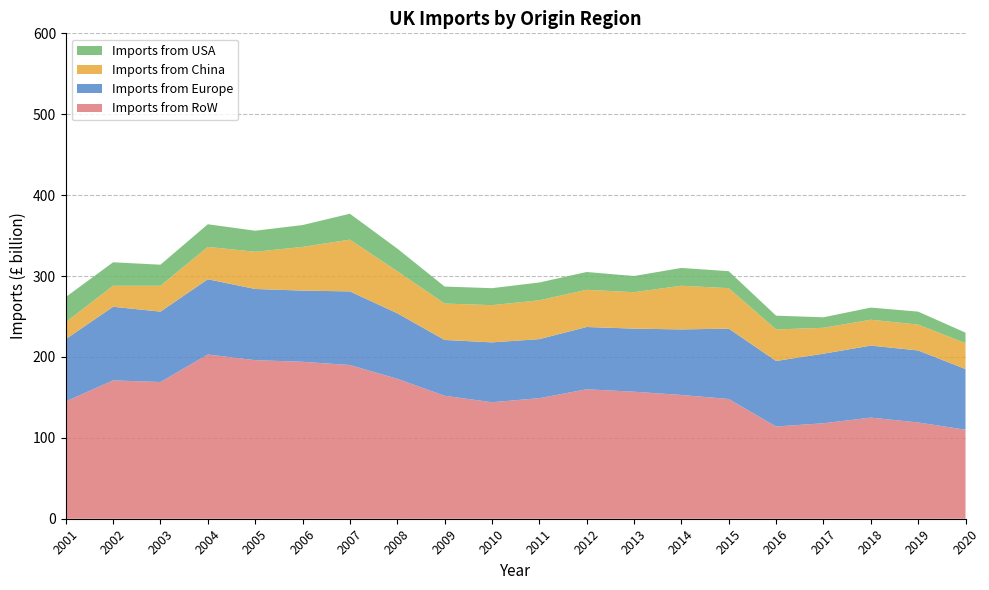

Reading left to right, transcribe all the data shown in this chart.

Imports from RoW: 2001=145	2002=171	2003=169	2004=203	2005=196	2006=194	2007=190	2008=173	2009=152	2010=144	2011=149	2012=160	2013=157	2014=153	2015=148	2016=114	2017=118	2018=125	2019=119	2020=110
Imports from Europe: 2001=77	2002=91	2003=87	2004=93	2005=88	2006=88	2007=91	2008=81	2009=69	2010=74	2011=73	2012=77	2013=78	2014=81	2015=87	2016=81	2017=86	2018=89	2019=89	2020=75
Imports from USA: 2001=31	2002=29	2003=26	2004=28	2005=26	2006=27	2007=32	2008=28	2009=21	2010=21	2011=22	2012=22	2013=20	2014=22	2015=21	2016=17	2017=13	2018=15	2019=16	2020=13
Imports from China: 2001=21	2002=26	2003=32	2004=40	2005=46	2006=54	2007=64	2008=52	2009=45	2010=46	2011=48	2012=46	2013=45	2014=54	2015=50	2016=39	2017=32	2018=32	2019=32	2020=32